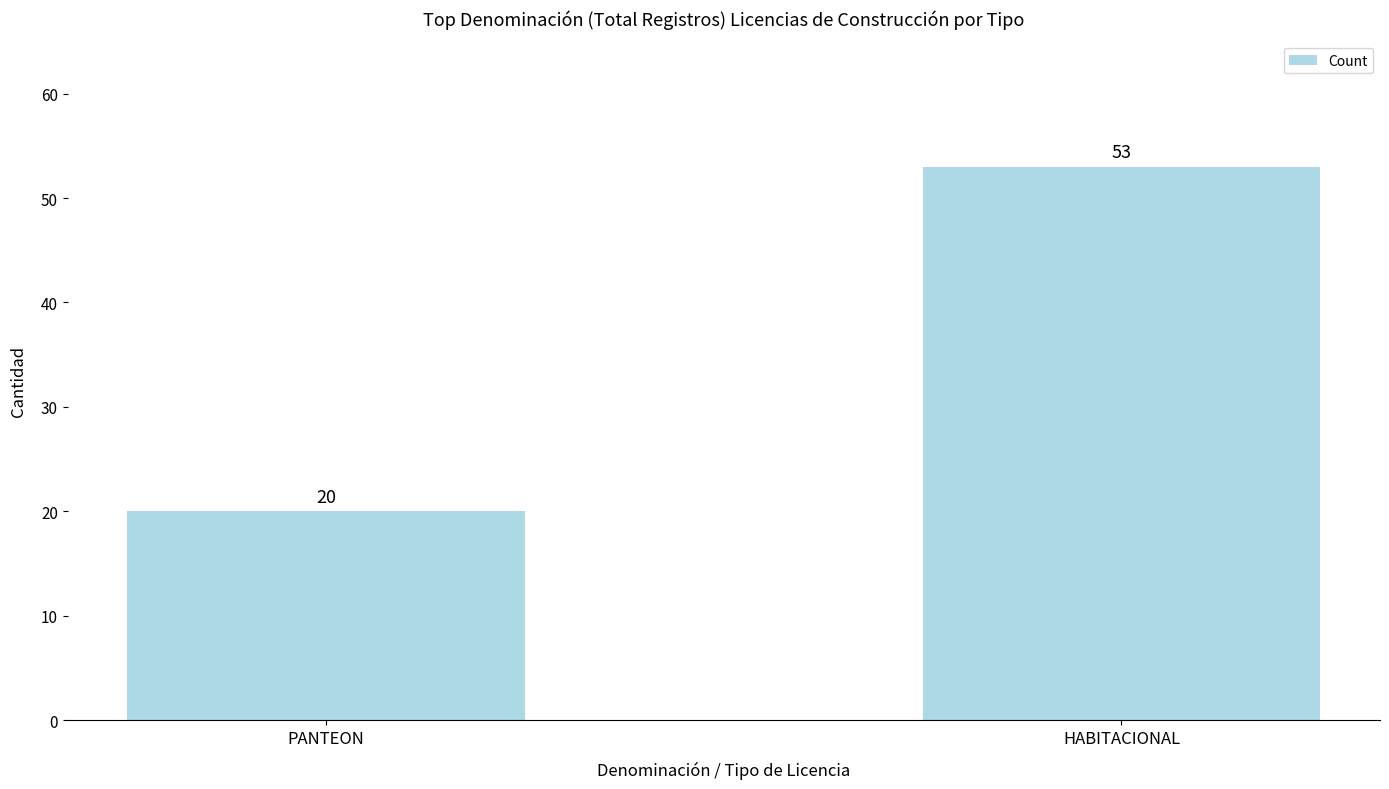

What position from the right is PANTEON?

2